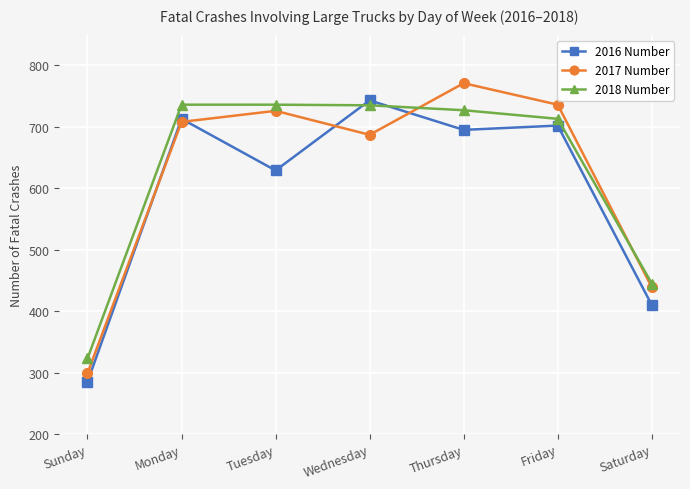

Between Tuesday and Friday, which series saw the biggest shift?

2016 Number